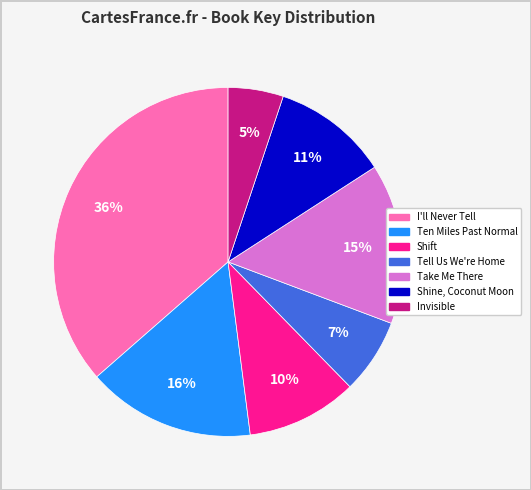

Approximately how many times larger is the value at Tell Us We're Home compared to Shift?

0.7